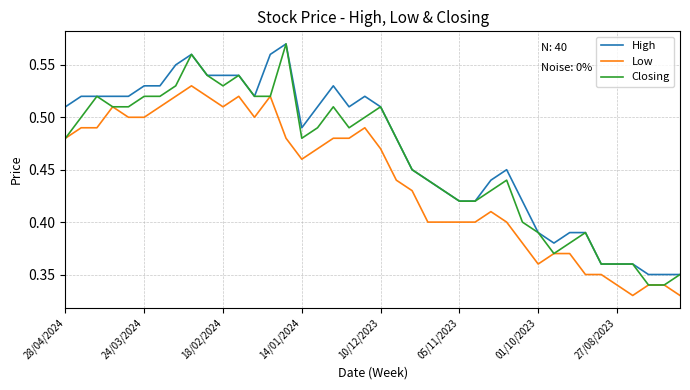

Which series has the largest range (max minus min)?

Closing